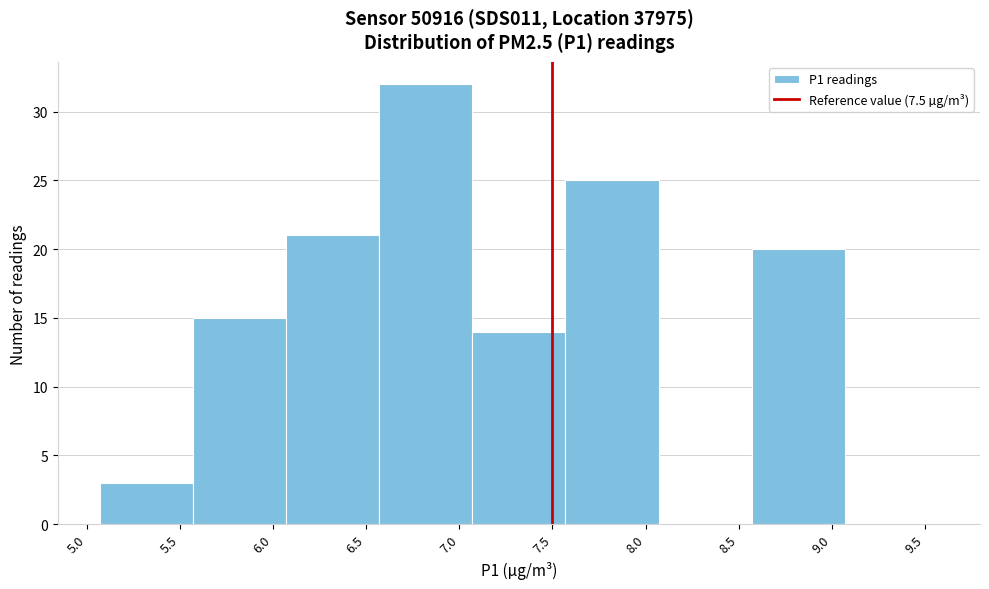

What is the height of the bar covering 5.57 to 6.07 on the x-axis? Neither the bar edges nor the heights are printed on the chart, so give them approximately, as read against the axes.

15